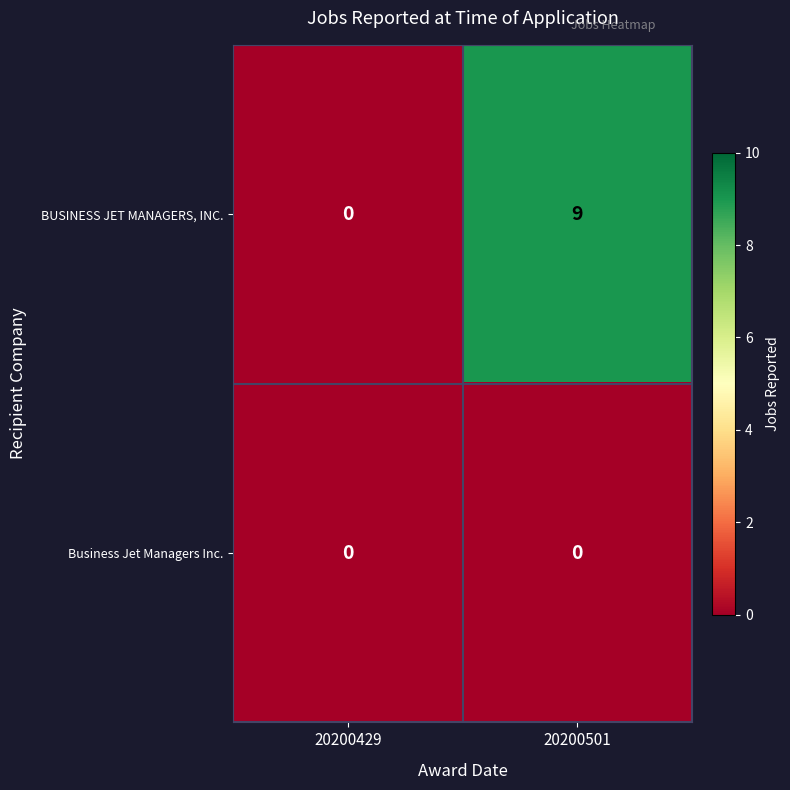

Which series has the largest total across all categories?

BUSINESS JET MANAGERS, INC.